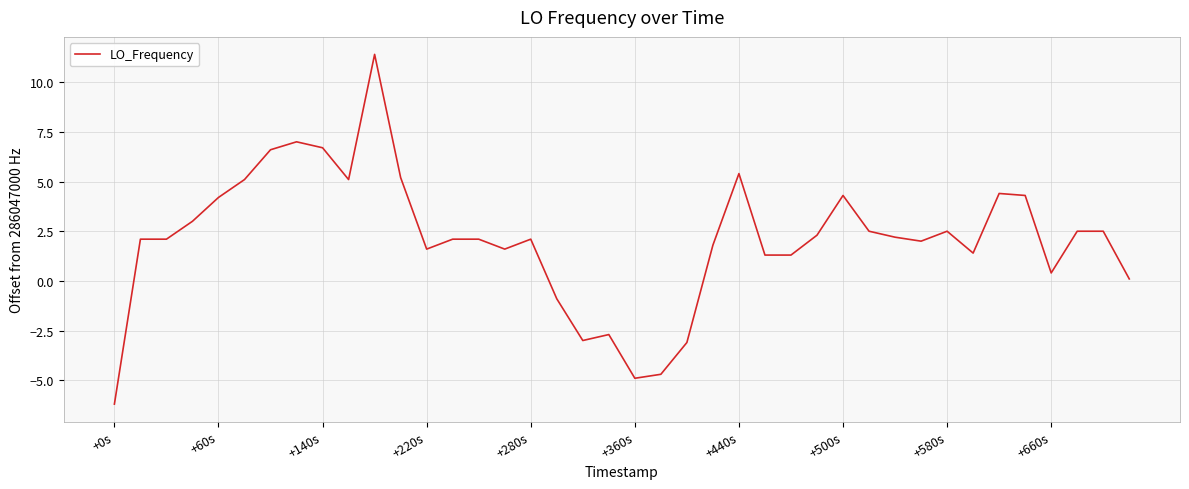

What is the maximum value shown in the chart?

11.4